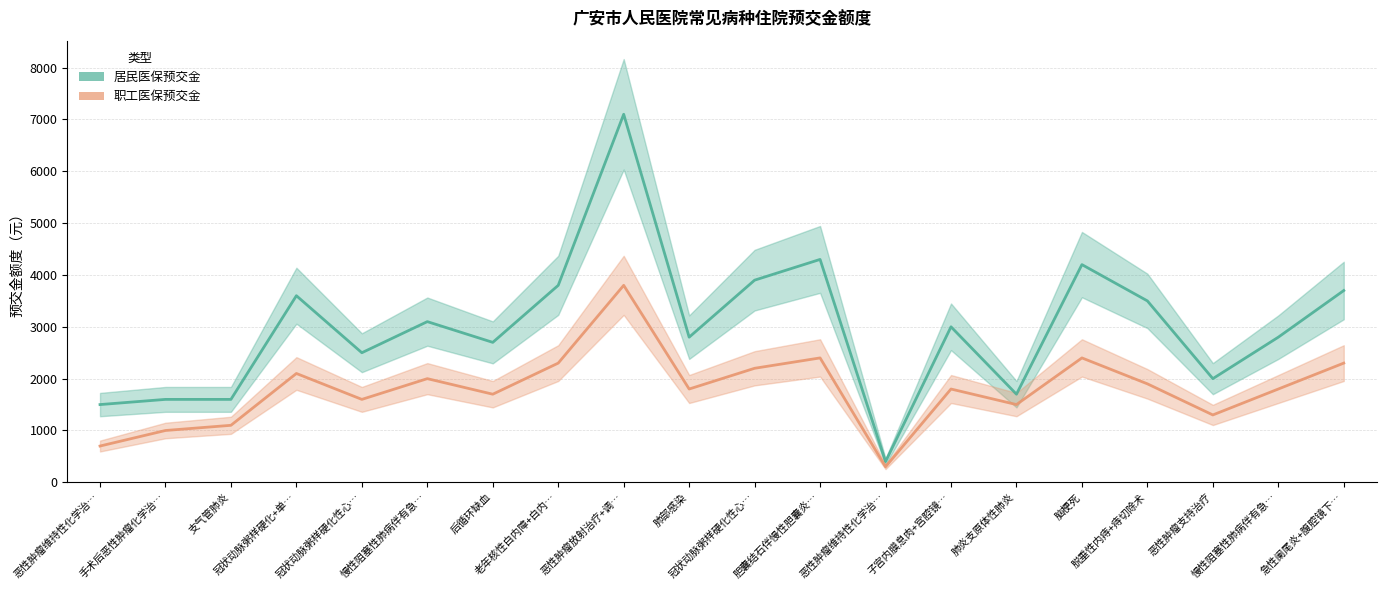

True or false: 居民医保预交金 has a value of 3548 at 冠状动脉粥样硬化性心….

False